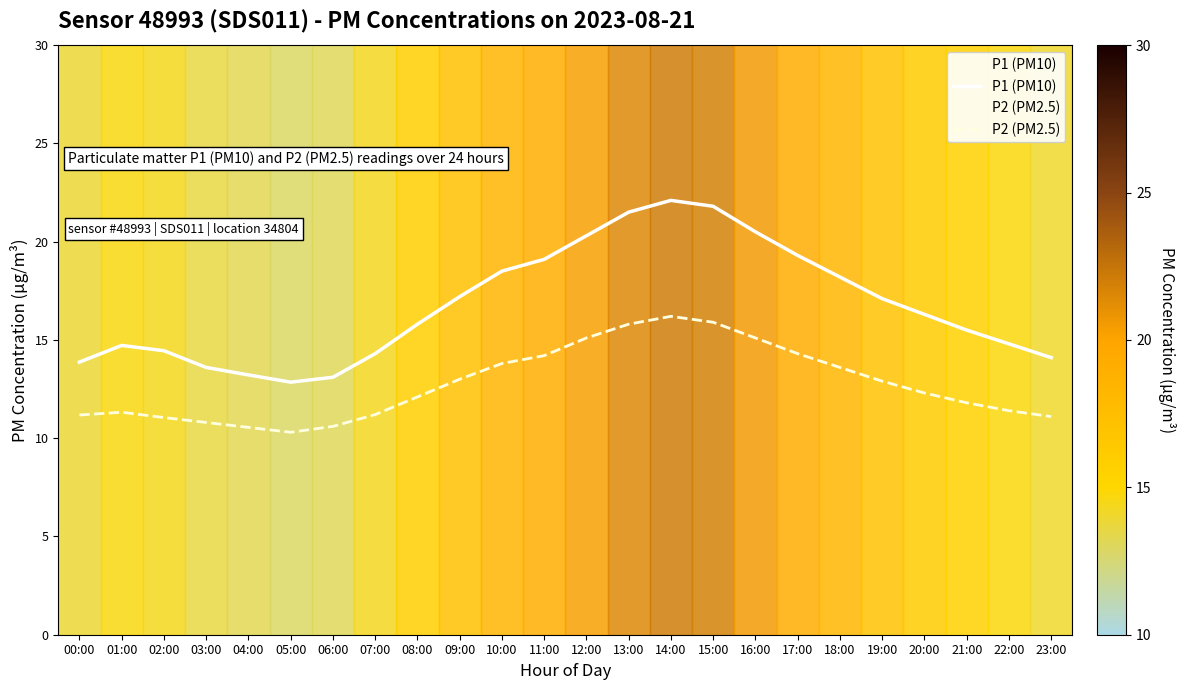

Count the number of categories in the chart.

24